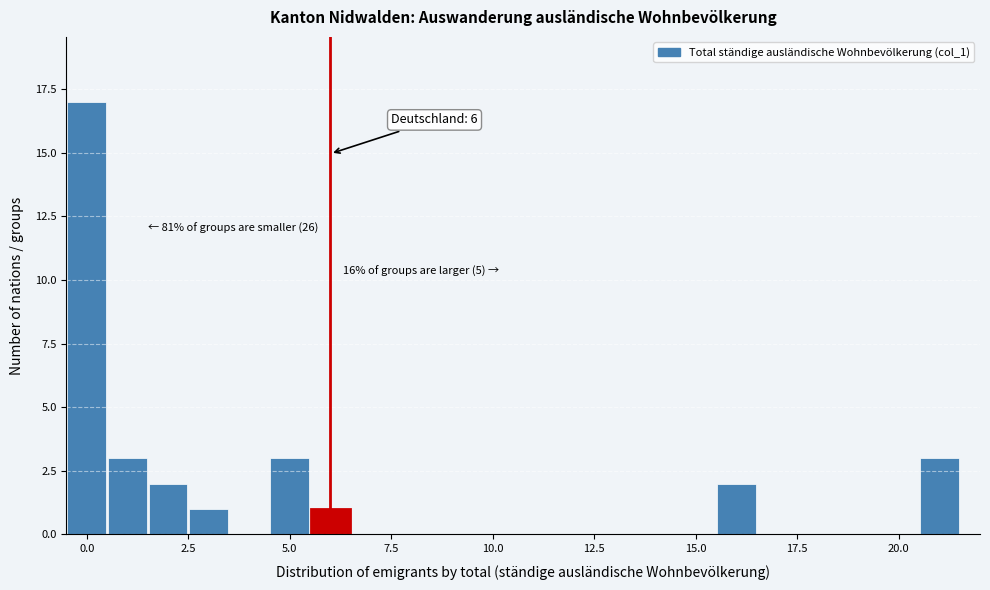

Around what value on the x-axis is the tallest bar? Give the approximate position of its centre, as read against the axis.

0.0